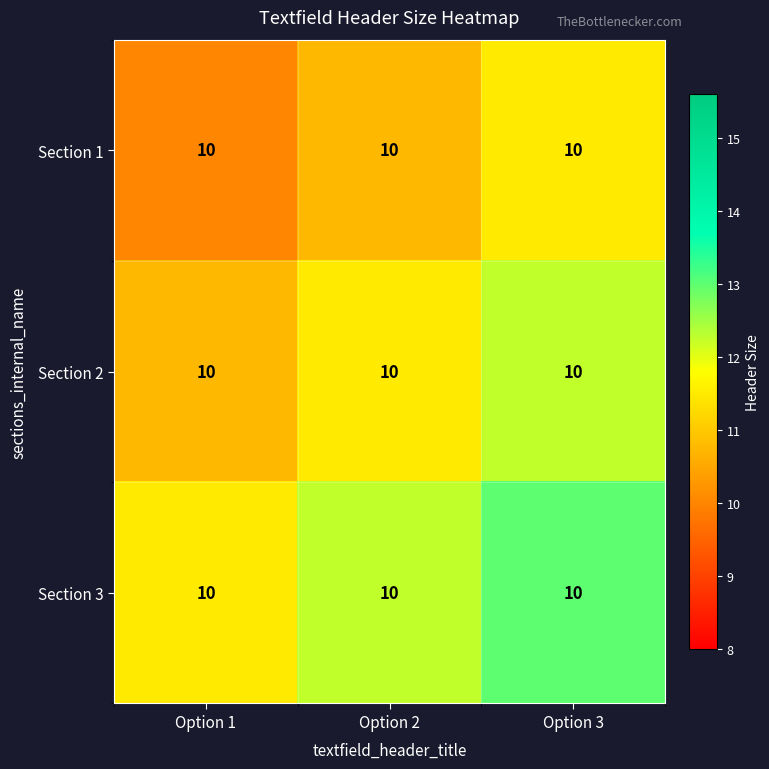

What is the approximate value of Section 3 at Option 3?

13.0